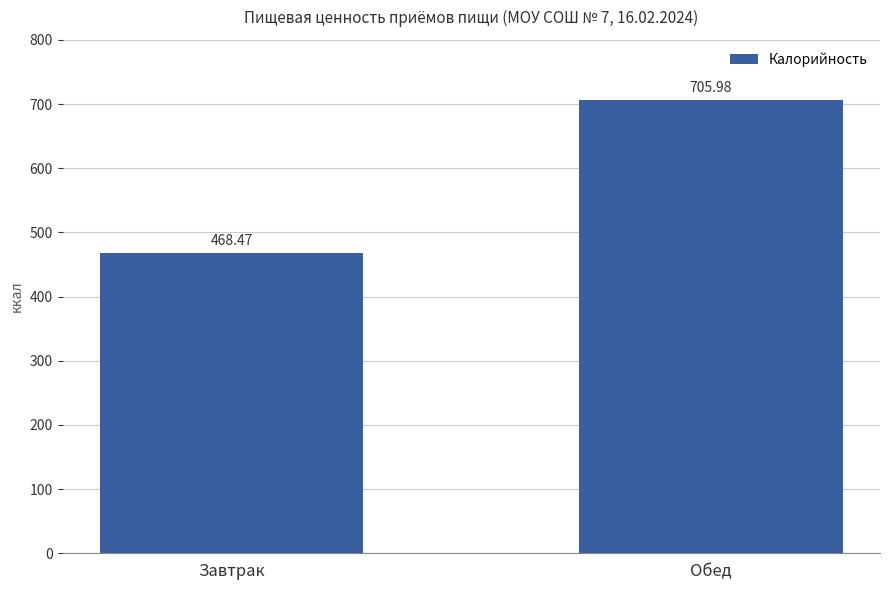

The chart shows a value of 1151.6 at Обед. True or false?

False